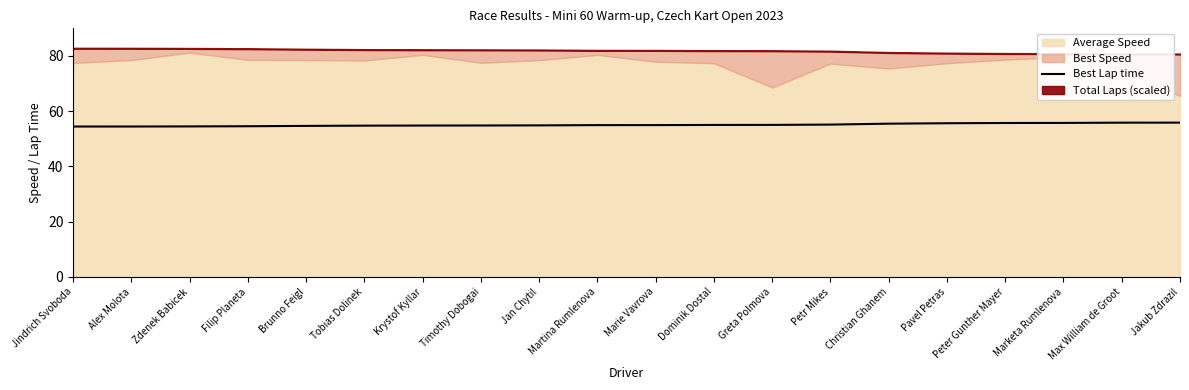

Which has a higher value, Alex Molota or Petr Mikes?

Petr Mikes